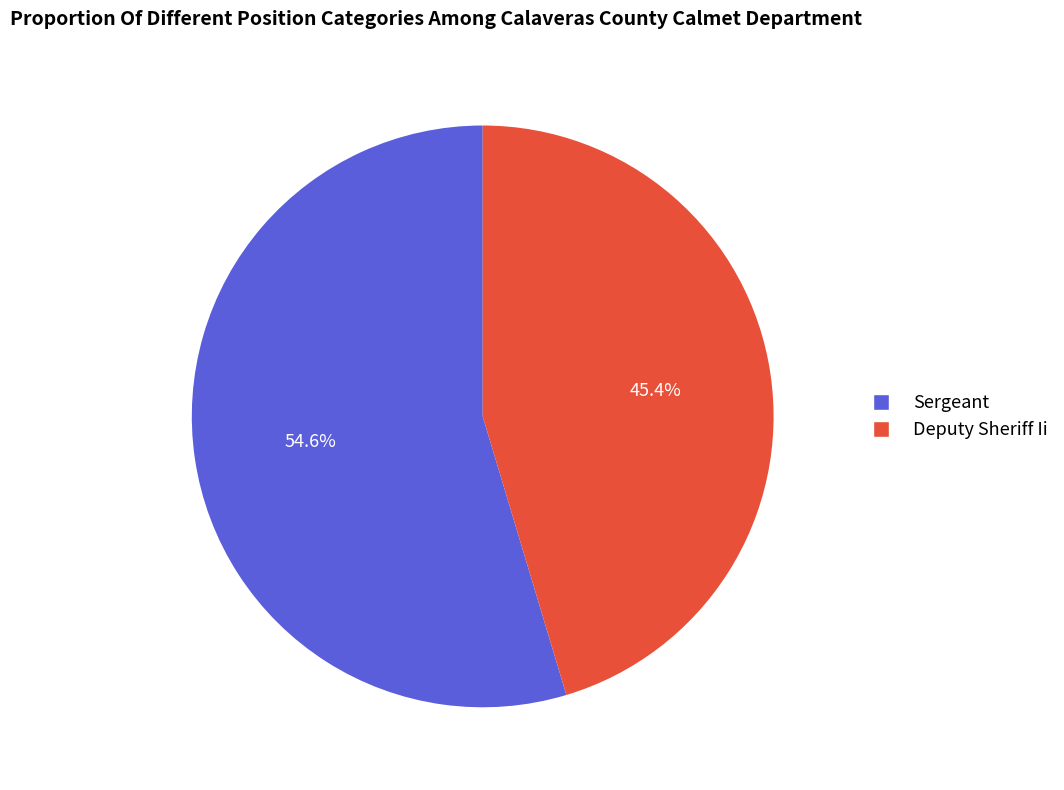

To the nearest percent, what percentage of the pie is Deputy Sheriff Ii?

45%